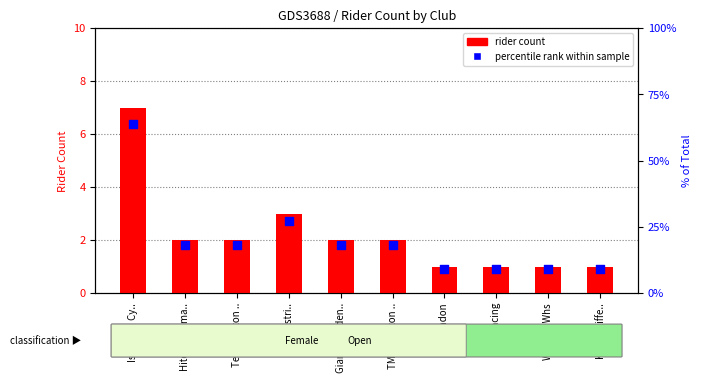

At which category is the sum across all series the highest?

Islington Cy..